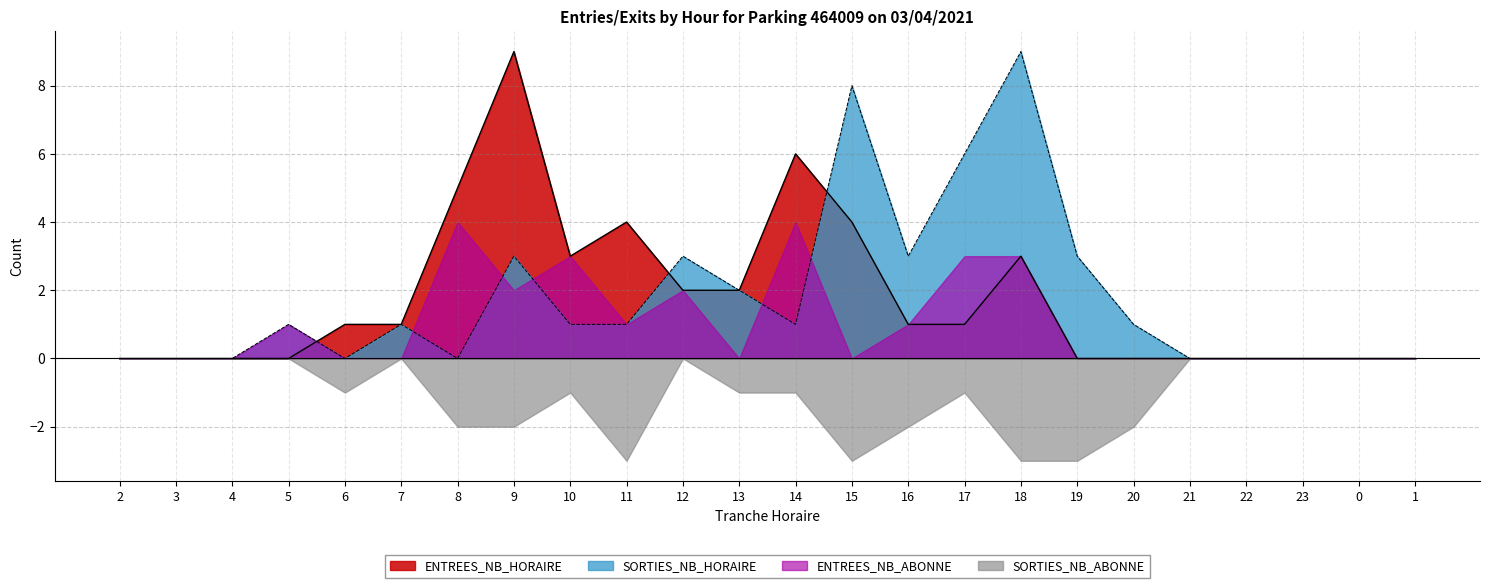

How many interior local valleys does the SORTIES_NB_HORAIRE series have?

4